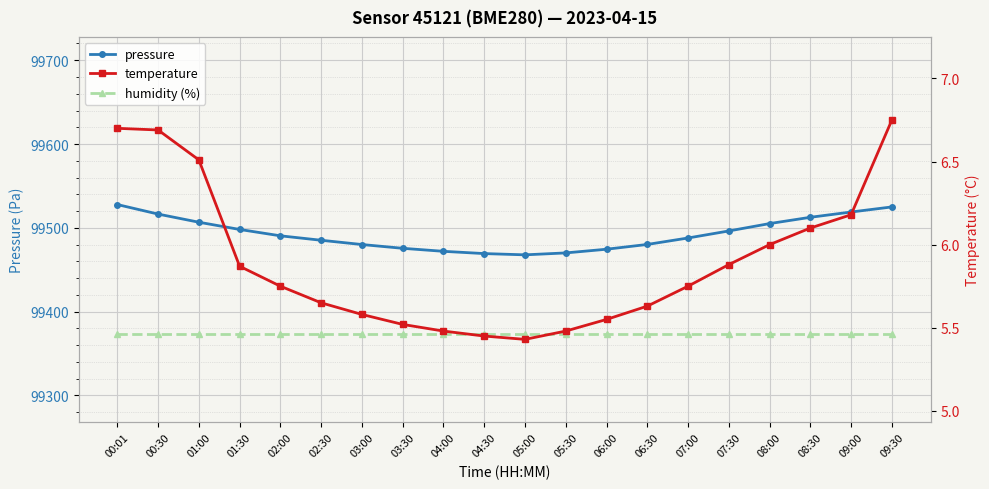

True or false: temperature has more than 1 interior local peaks.

False